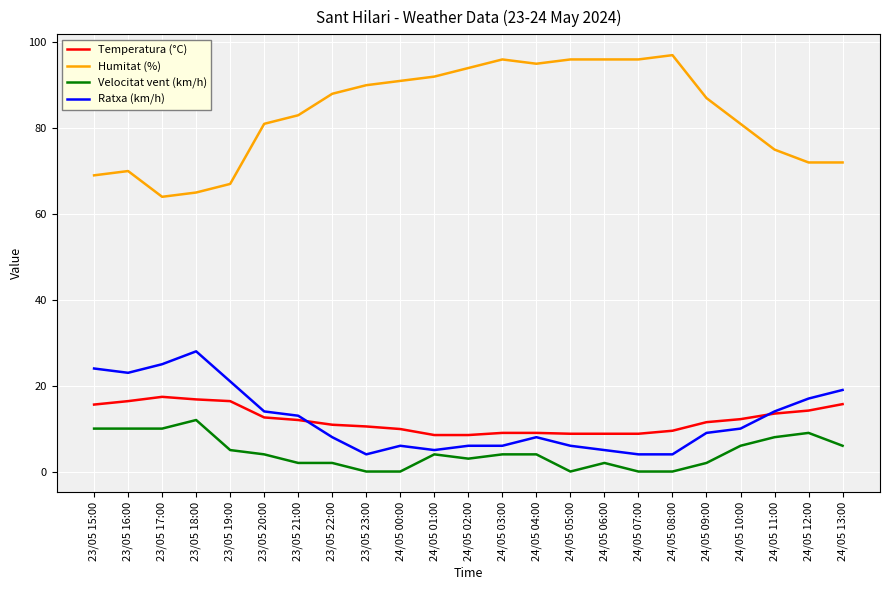

List the series in order of their peak value, lowest first.

Velocitat vent (km/h), Temperatura (°C), Ratxa (km/h), Humitat (%)